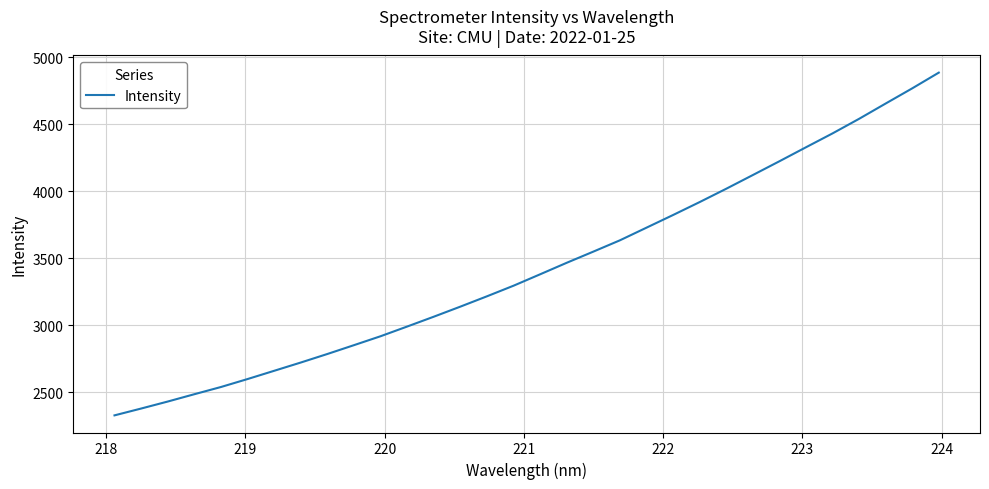

What is the difference between the maximum and minimum values?

2557.3